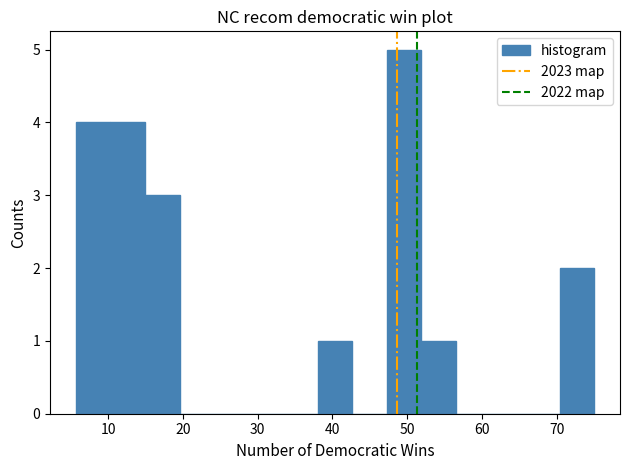

How tall is the bar that spans 52 to 57 on the x-axis? Neither the bar edges nor the heights are printed on the chart, so give them approximately, as read against the axes.

1